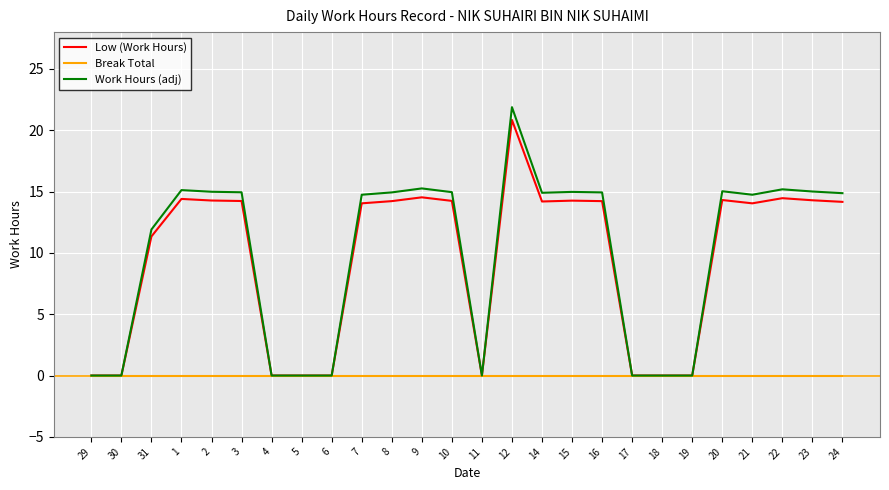

The Low (Work Hours) series shows 14.2 at 10. True or false?

True